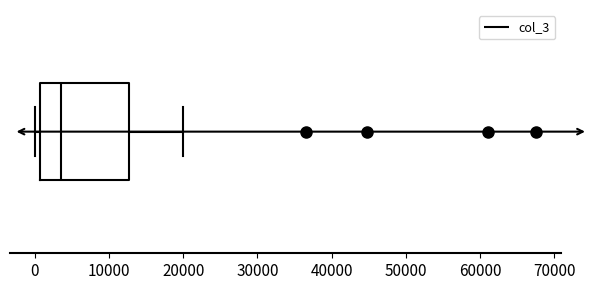

Where is the left edge of the box on the x-axis? The values are not printed on the chart, so give them approximately, as read against the axis.

1000